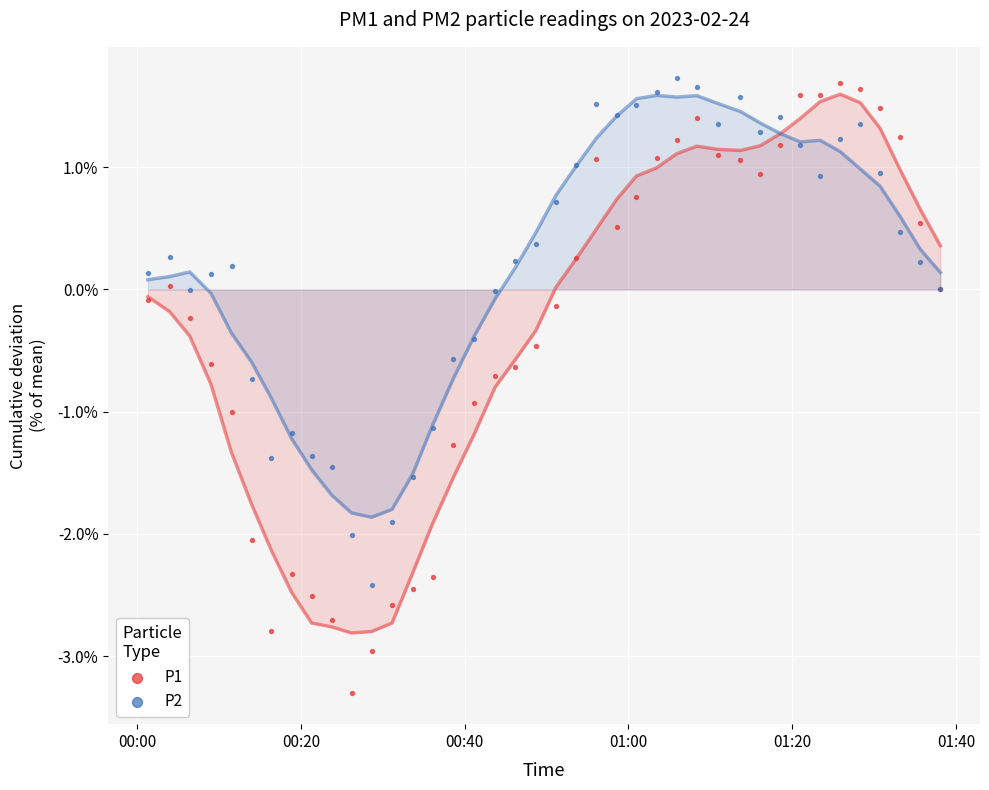

Which series reaches the minimum Y coordinate?

P1